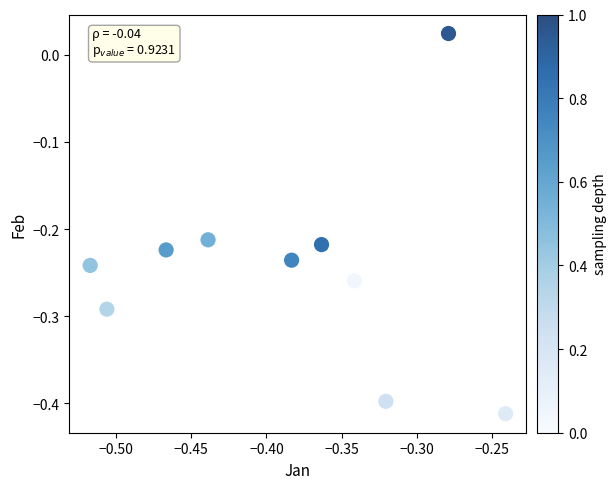

What is the range of X values (max minus min)?

0.3